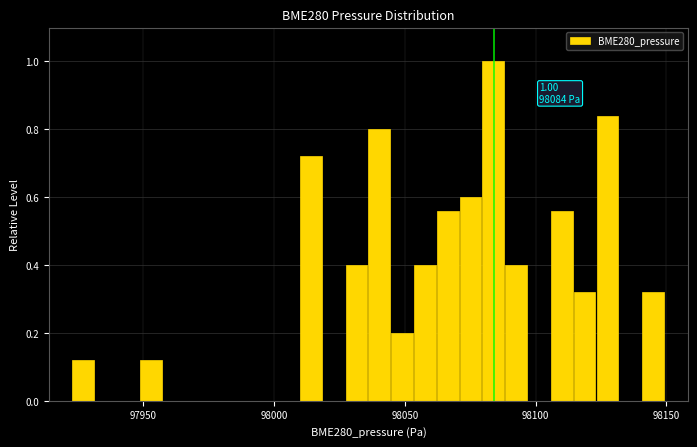

Around what value on the x-axis is the tallest bar? Give the approximate position of its centre, as read against the axis.

98085